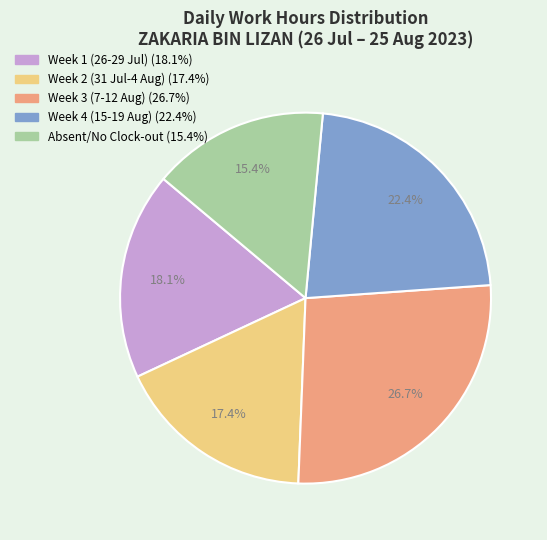

Is there any slice that represents more than half of the pie?

No